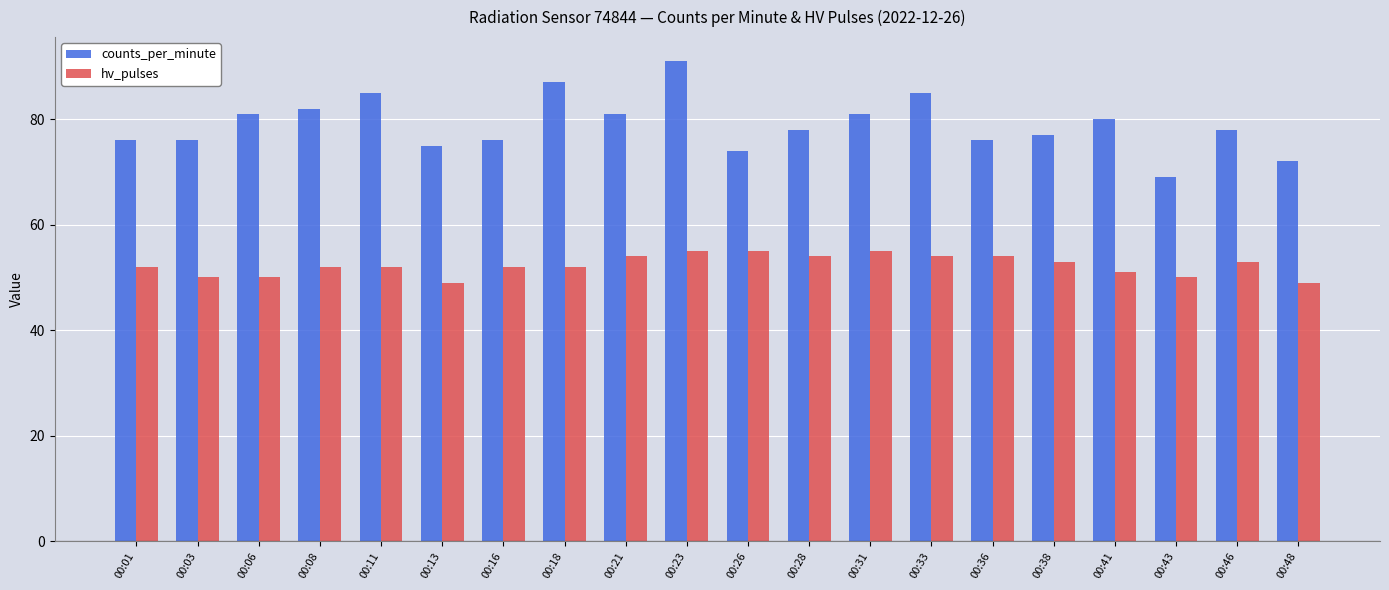

What is the difference between the second highest and minimum values in the hv_pulses series?

6